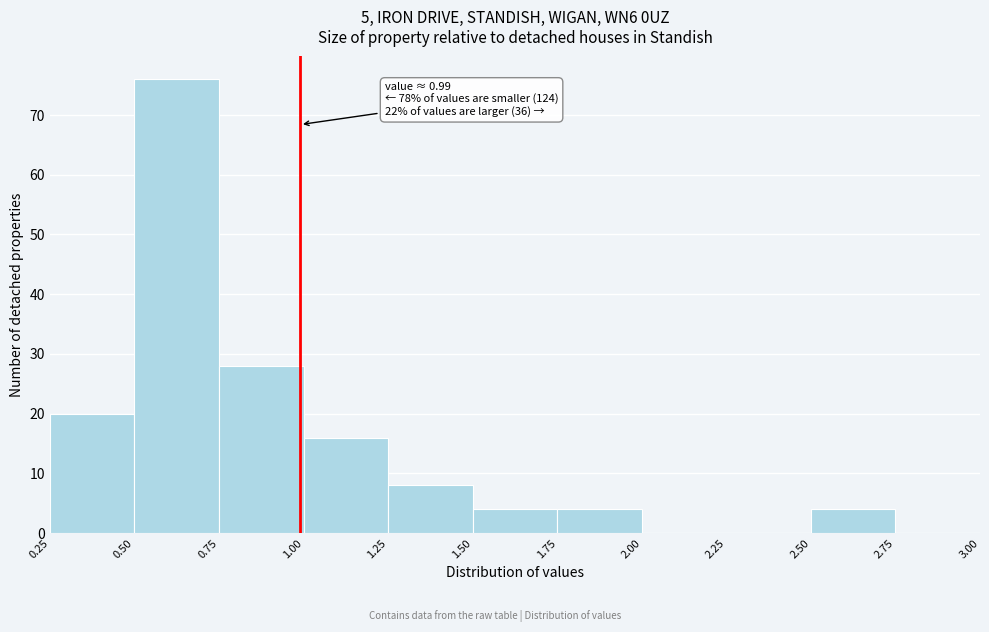

Which range on the x-axis has the tallest bar?

0.50 to 0.75